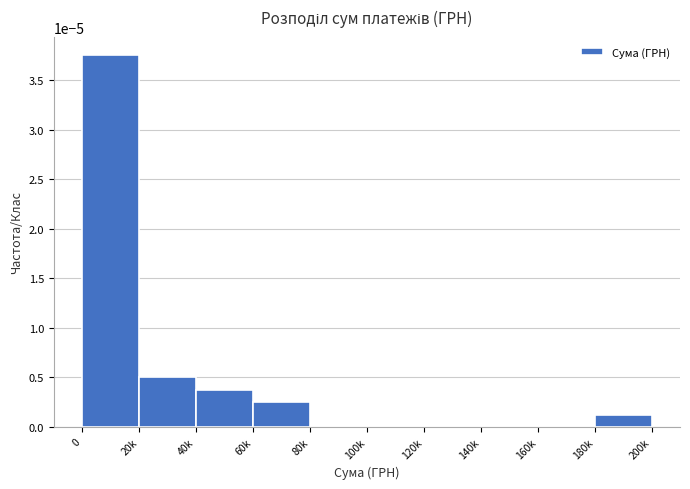

Which has a higher value, 80k or 40k?

40k